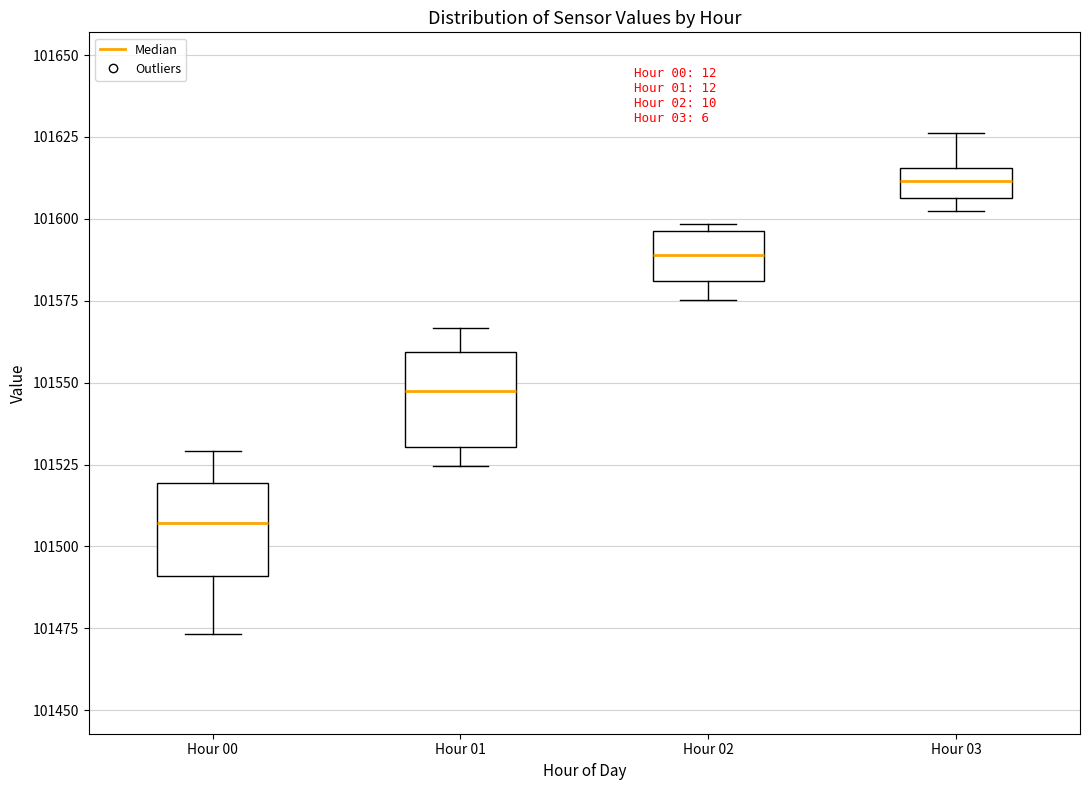

Which box's median line is the highest?

Hour 03